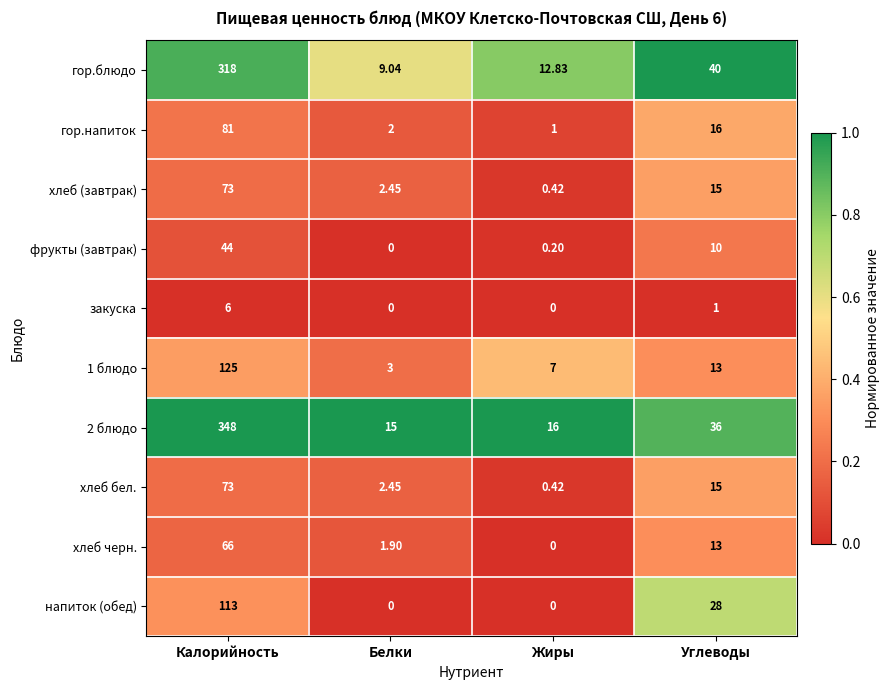

Rank the categories by гор.блюдо value from lowest to highest.

Белки, Жиры, Углеводы, Калорийность